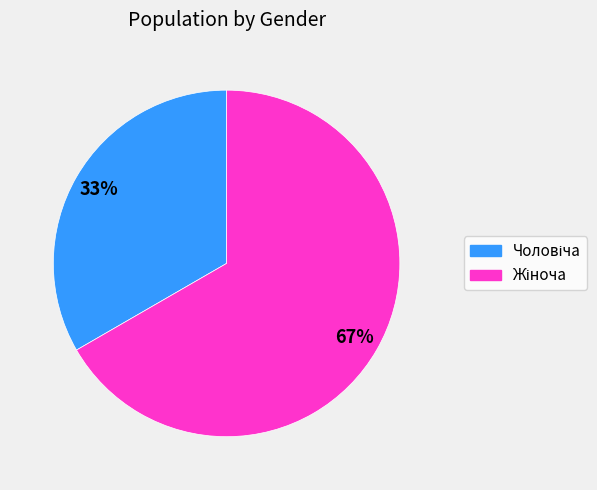

How many segments does this pie chart have?

2